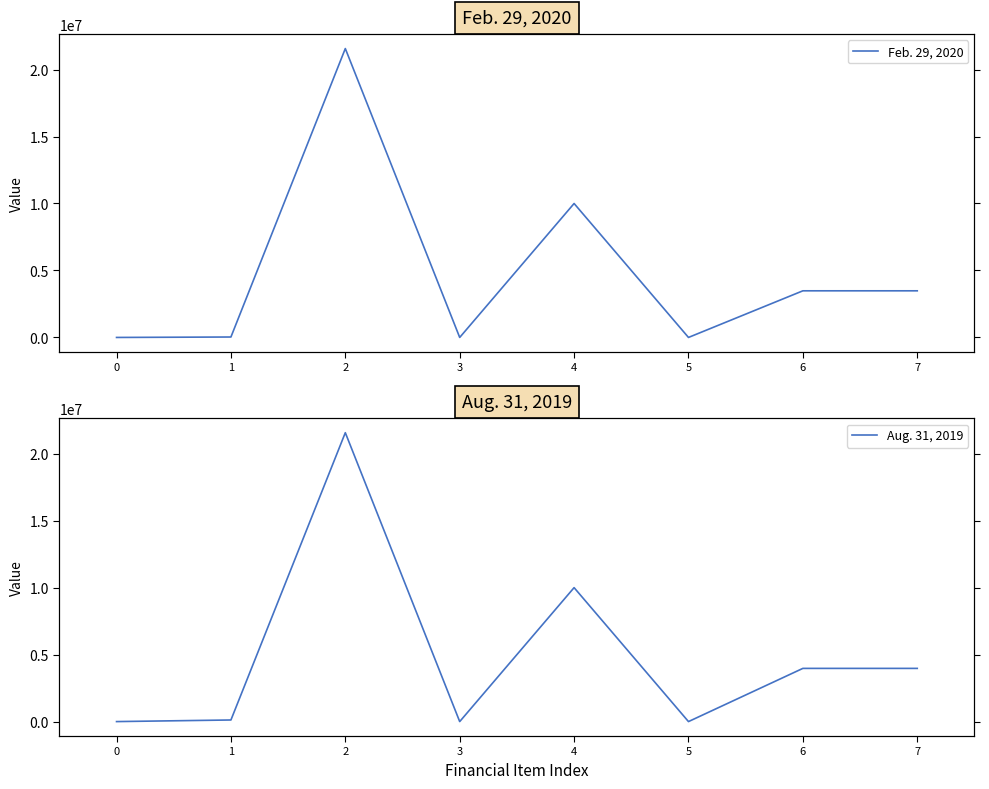

Is the value of Feb. 29, 2020 at 0 greater than the value of Aug. 31, 2019 at 7?

No